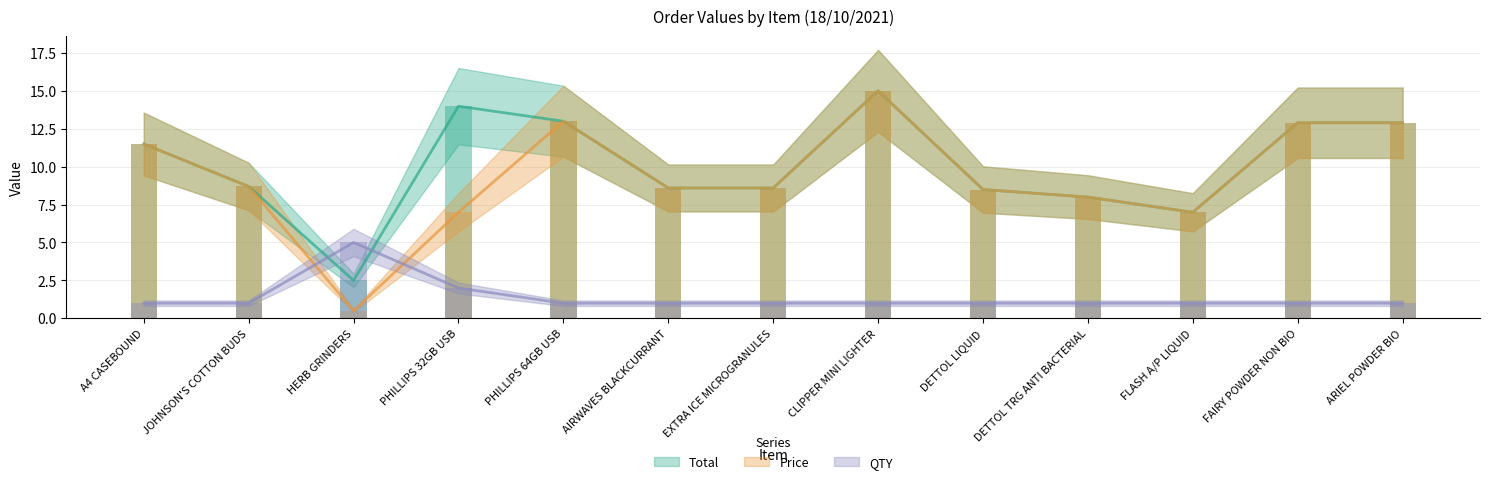

Is it true that Price equals 8.7 at JOHNSON'S COTTON BUDS?

True